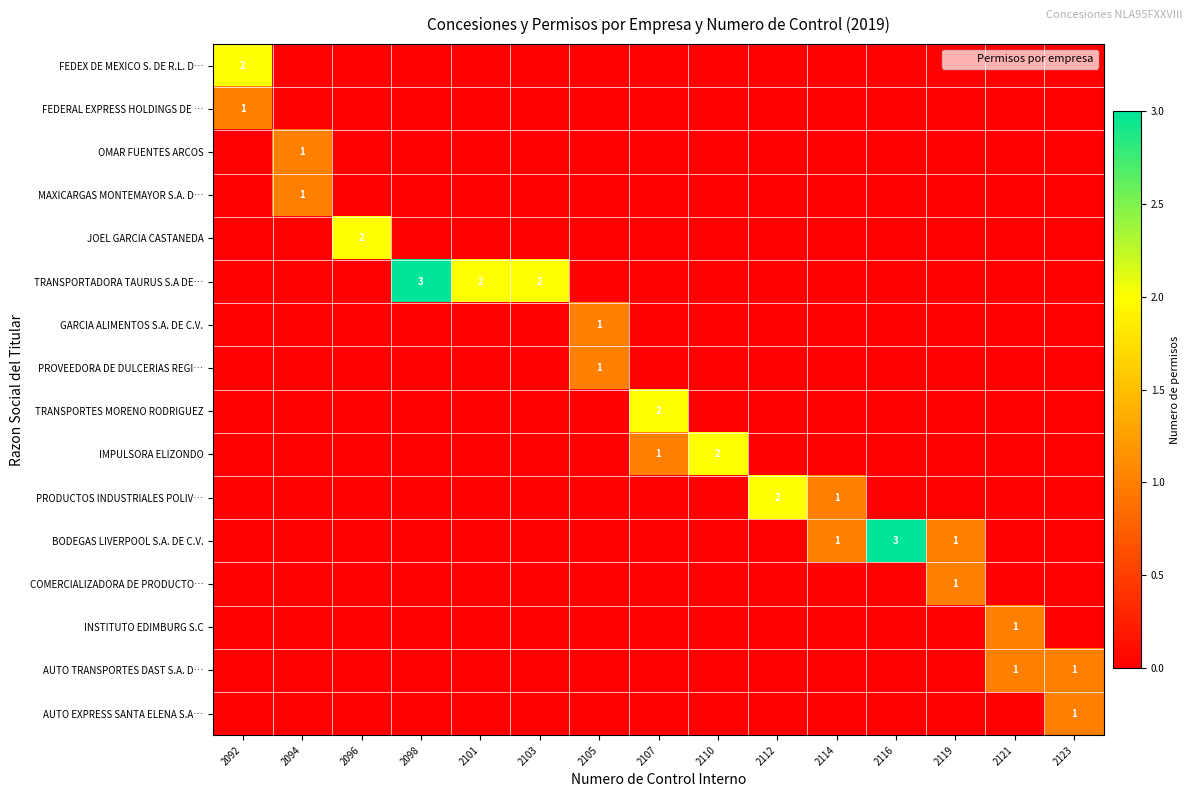

At which category is the sum across all series the highest?

2092